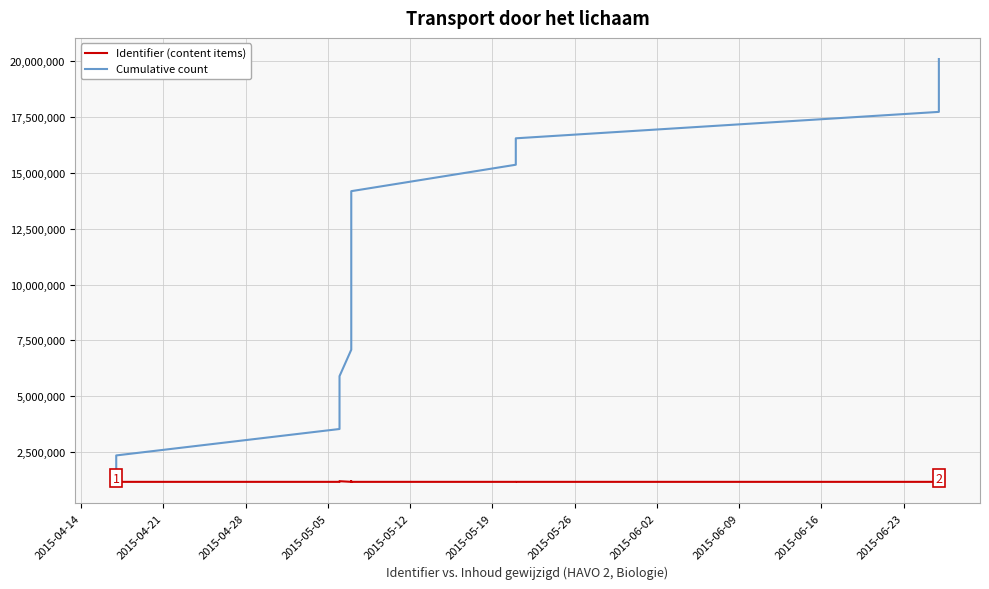

How many data points in Cumulative count are above 10628900?

8